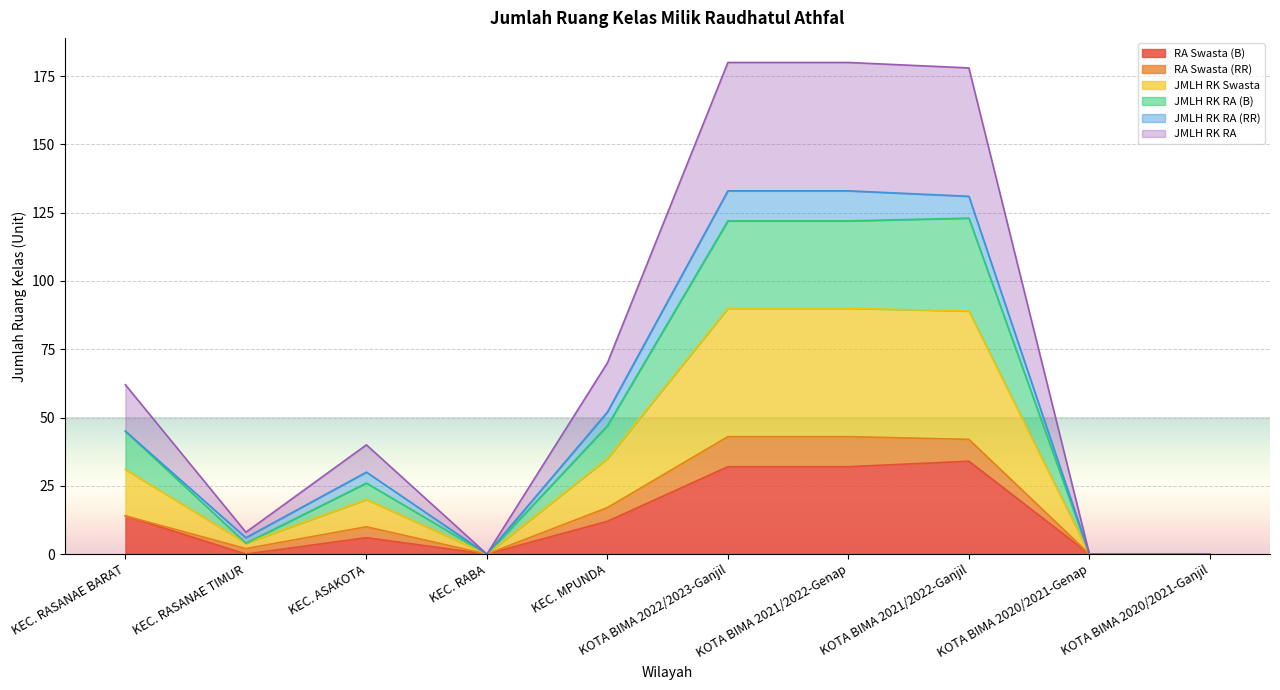

What is the label of the 8th point from the left?

KOTA BIMA 2021/2022-Ganjil